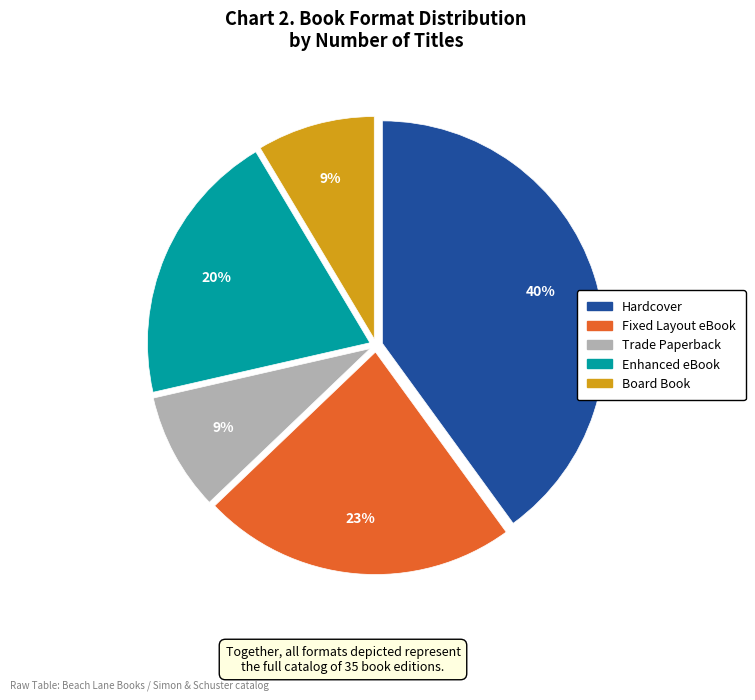

True or false: Board Book accounts for 18% of the total.

False